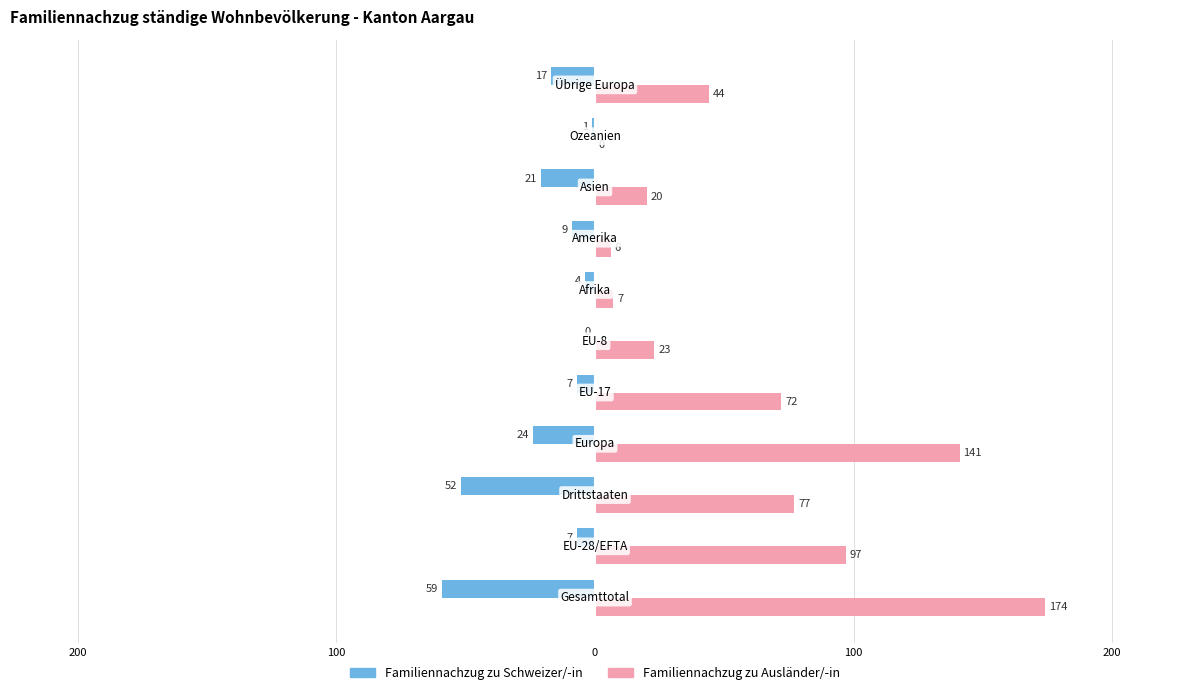

Reading right to left, list all the values displayed in this chart.

Familiennachzug zu Schweizer/-in: -17	-1	-21	-9	-4	0	-7	-24	-52	-7	-59
Familiennachzug zu Ausländer/-in: 44	0	20	6	7	23	72	141	77	97	174